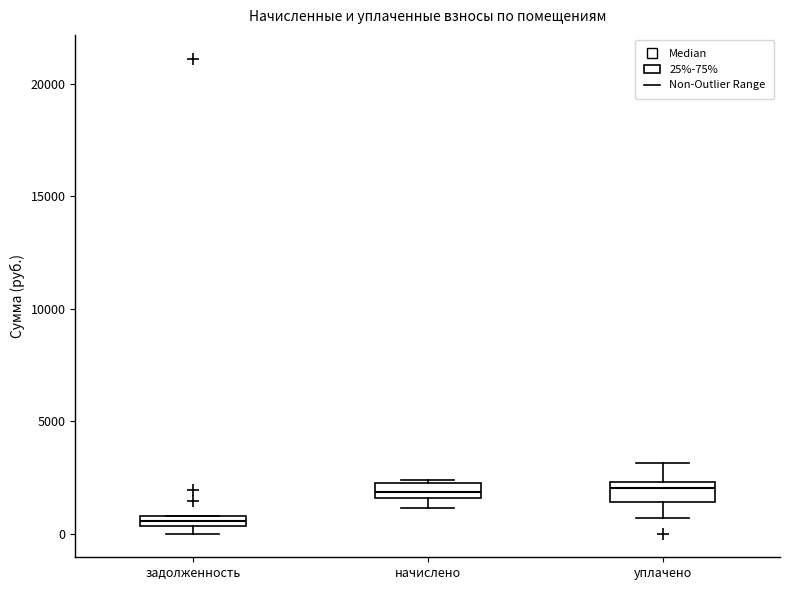

Where is the upper edge of the box for задолженность on the y-axis? The values are not printed on the chart, so give them approximately, as read against the axis.

1000